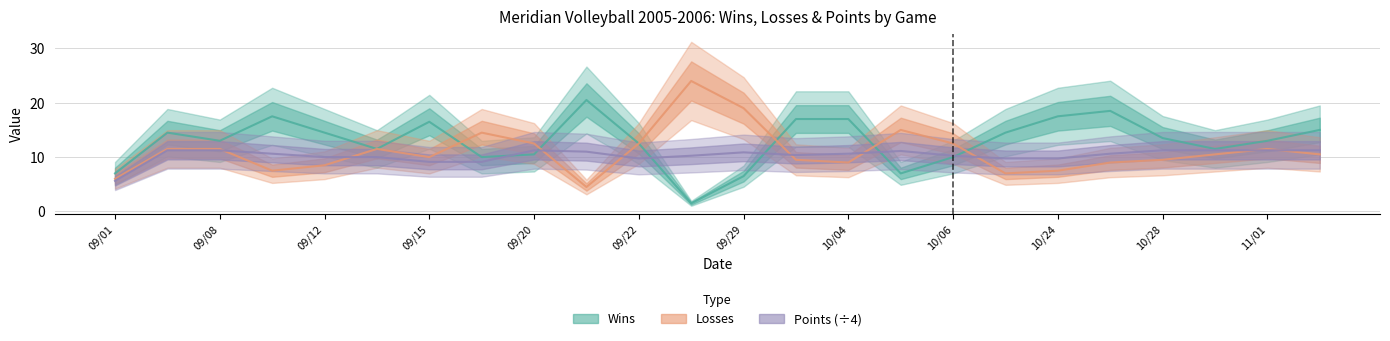

What is the average value of the Losses series?

11.0